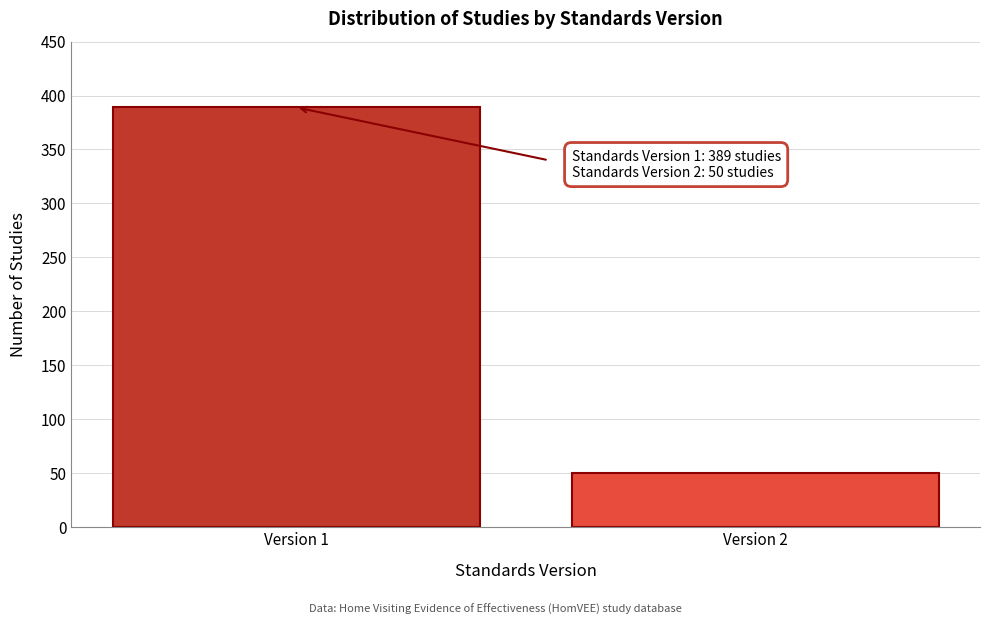

Reading right to left, what are all the values shown in this chart?

Version 2=50	Version 1=389